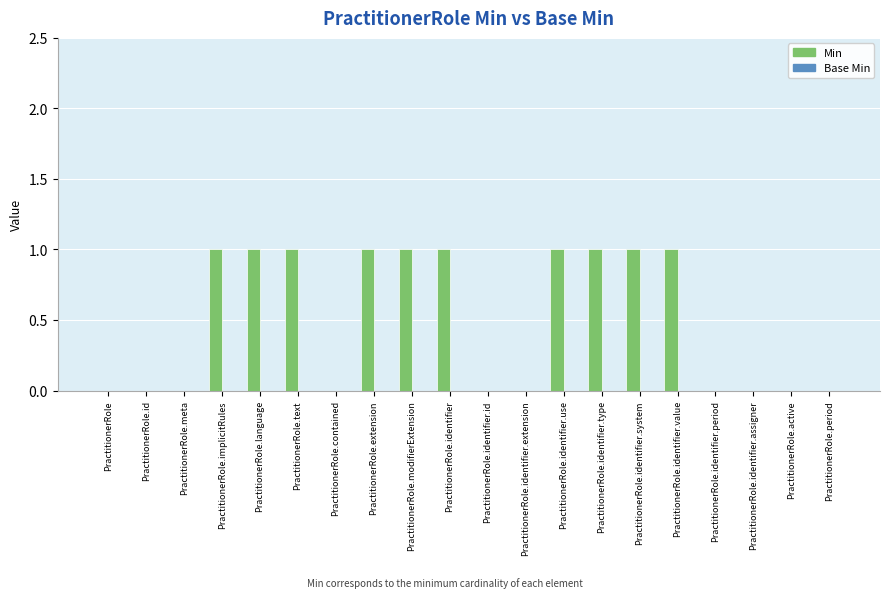

What is the change in value from PractitionerRole.identifier.id to PractitionerRole.identifier.use?

+1